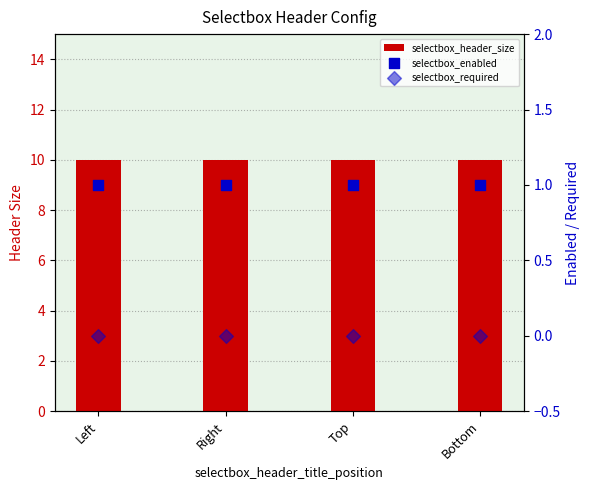

Which series contains the lowest Y value?

selectbox_required